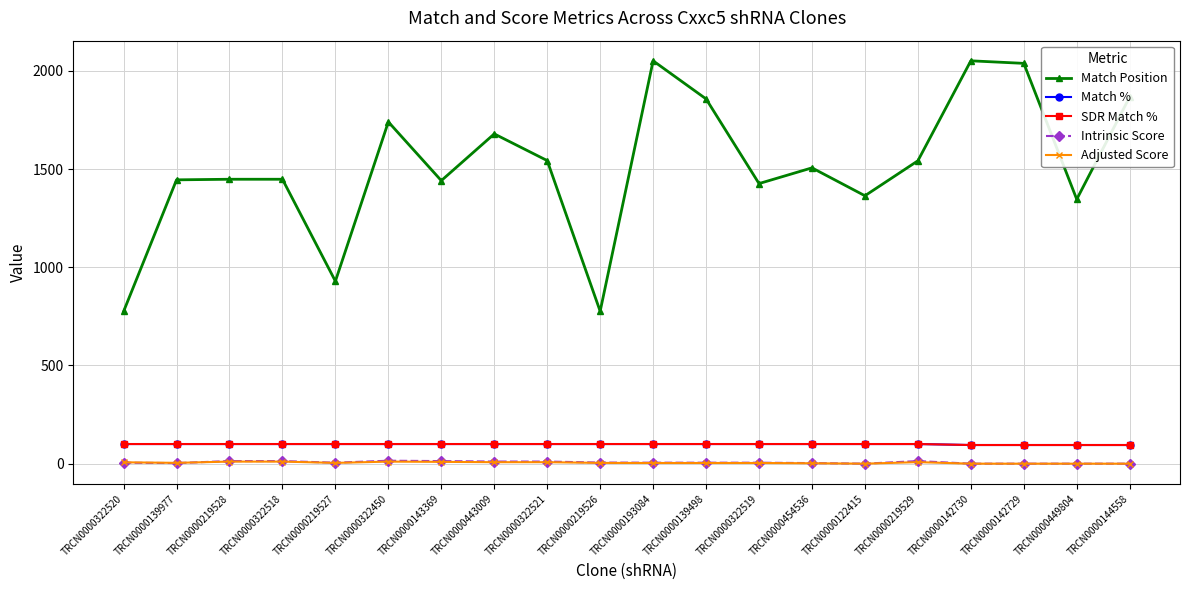

What is the spread (max minus min) of values at TRCN0000144558?

1867.0